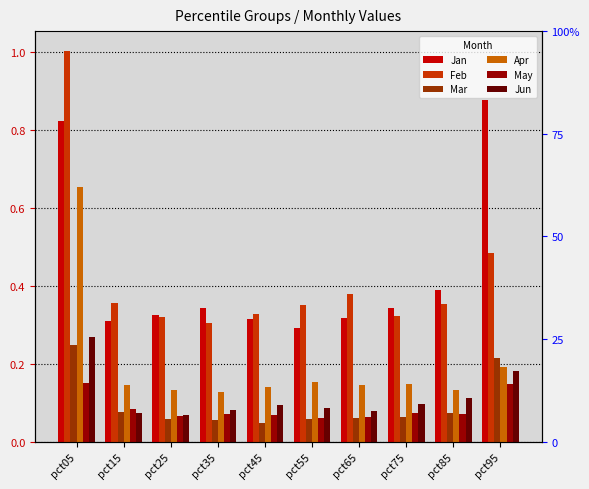

What is the difference between the maximum and minimum values in the Feb series?

0.7